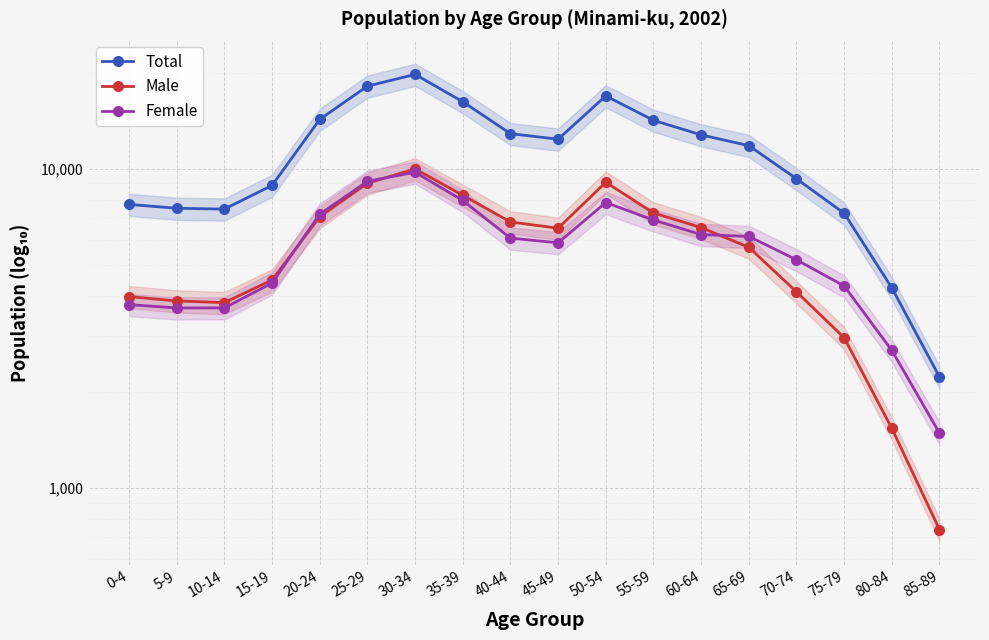

Which label corresponds to the largest value in the chart?

30-34